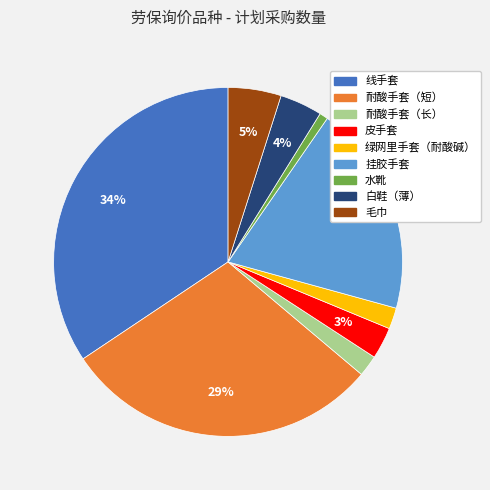

To the nearest percent, what is the average slice percentage?

11%